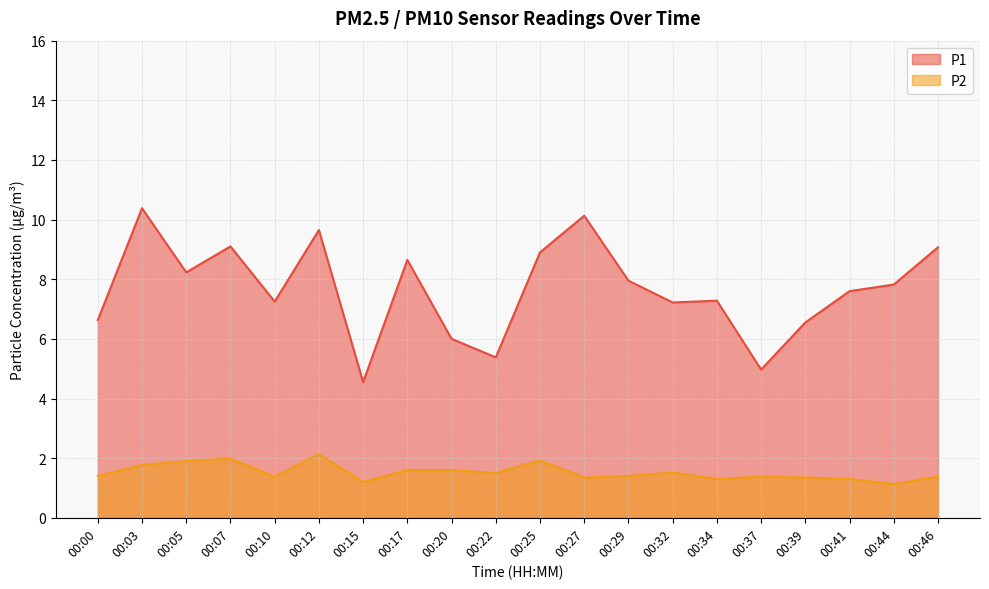

Reading left to right, what are all the values shown in this chart?

P1: 6.6	10.4	8.2	9.1	7.2	9.7	4.5	8.7	6.0	5.4	8.9	10.1	8.0	7.2	7.3	5.0	6.5	7.6	7.8	9.1
P2: 1.4	1.8	1.9	2.0	1.4	2.1	1.2	1.6	1.6	1.5	1.9	1.4	1.4	1.5	1.3	1.4	1.4	1.3	1.1	1.4